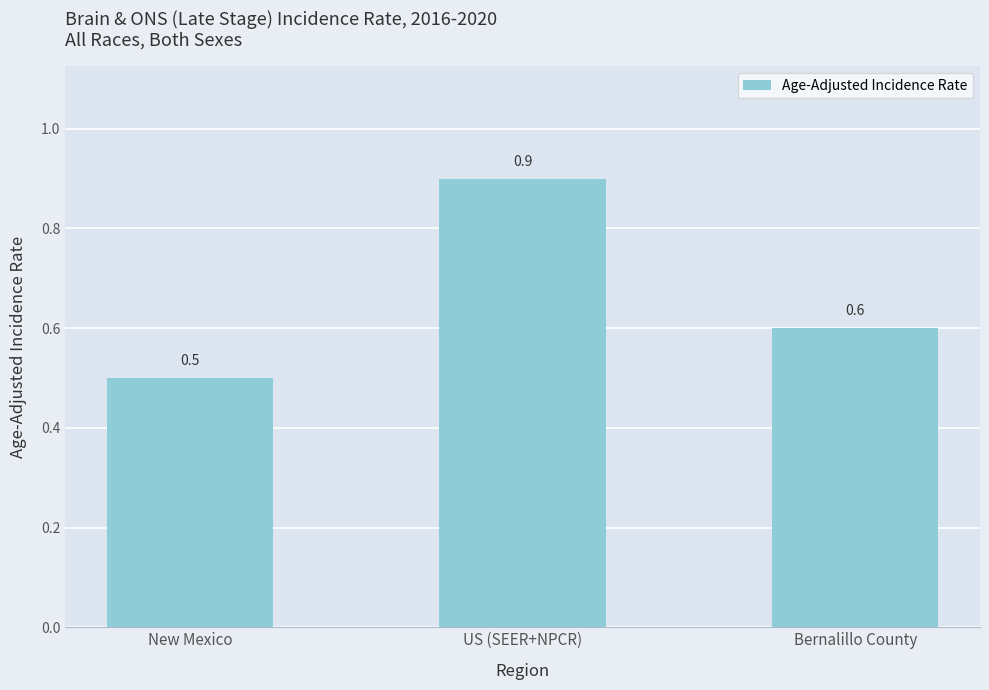

What is the label of the 1st bar from the left?

New Mexico